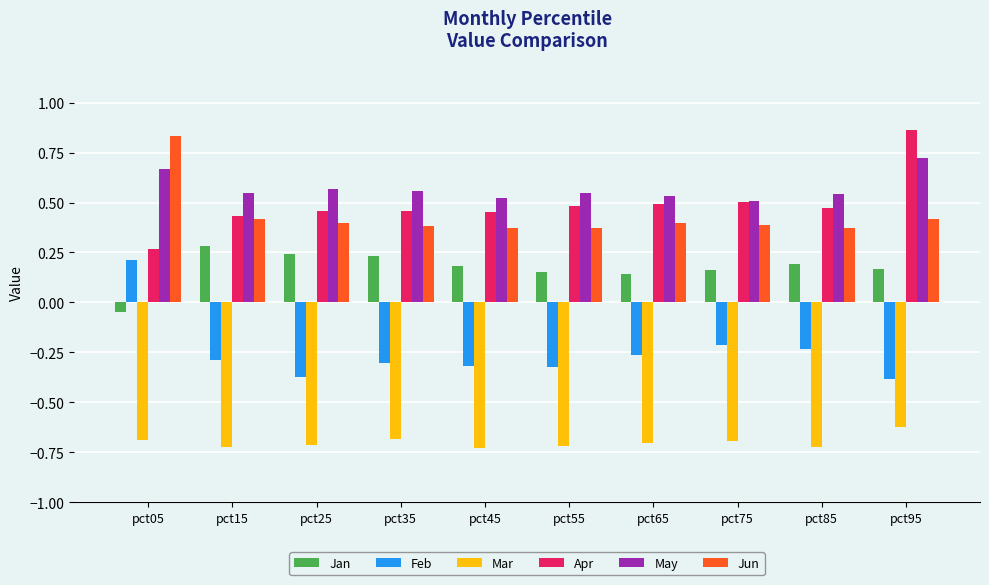

Is it true that Apr equals 0.4 at pct15?

True